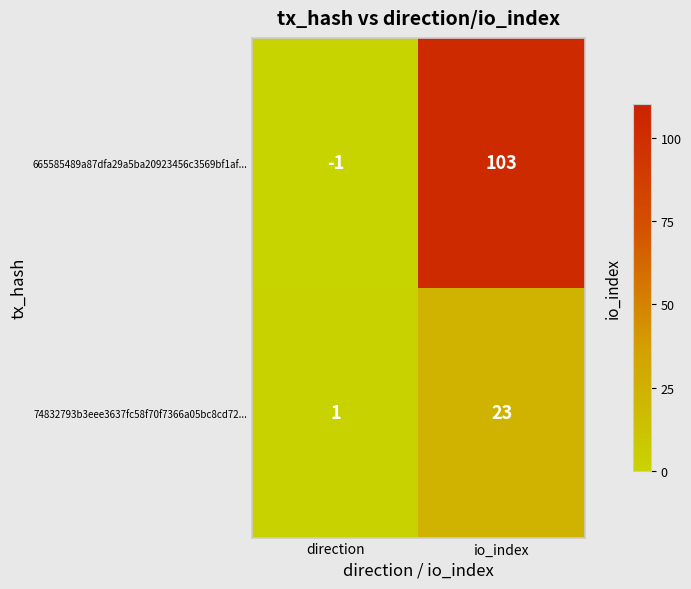

Is it true that 665585489a87dfa29a5ba20923456c3569bf1af... equals 0 at direction?

False